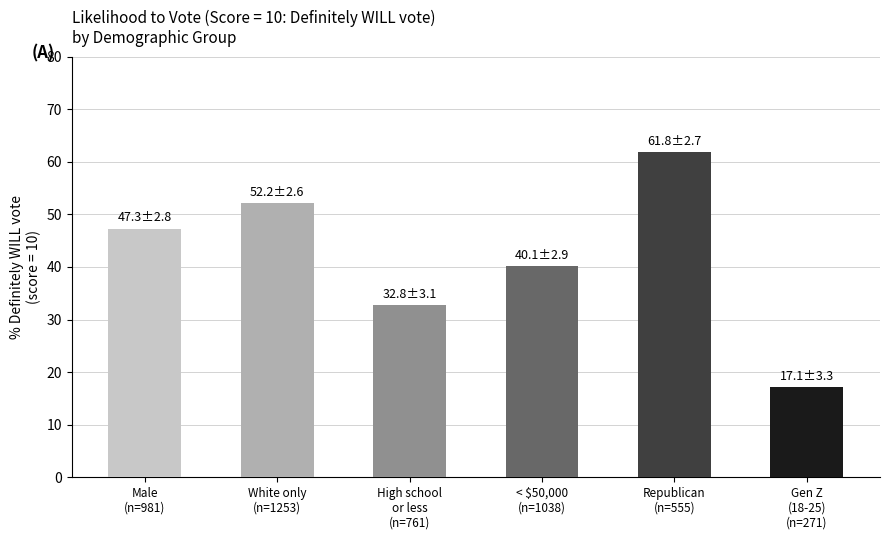

True or false: the data shows 47.3 at Male
(n=981).

True